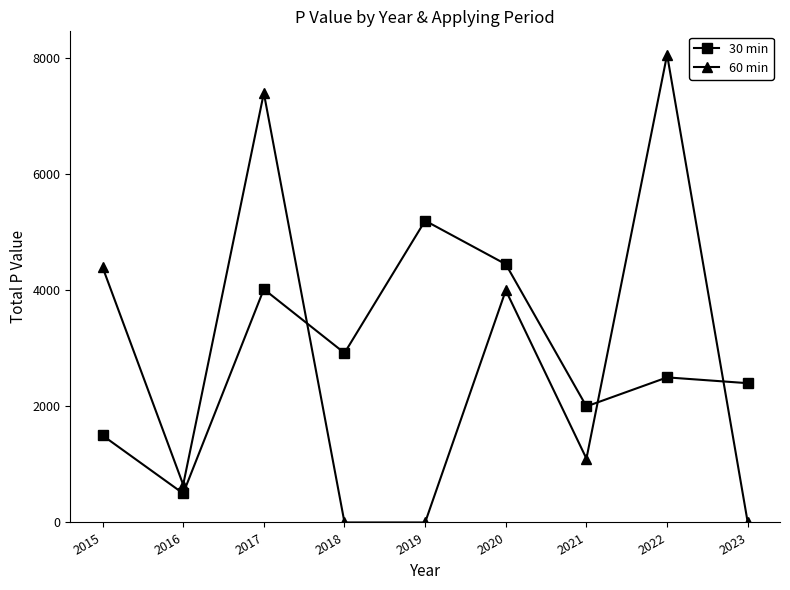

What is the total value across all series at 2016?

1150